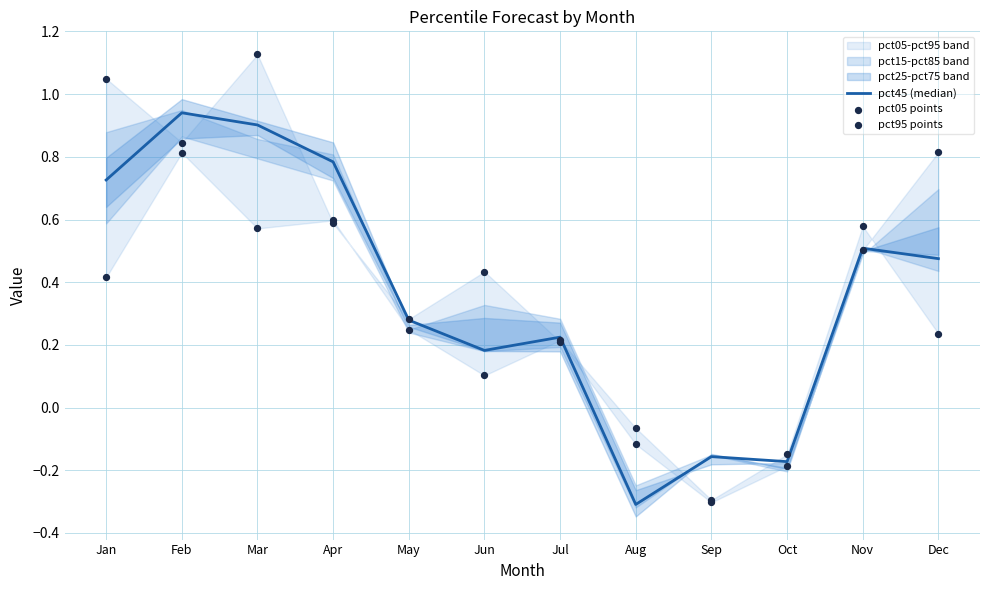

At which category is the sum across all series the highest?

Mar